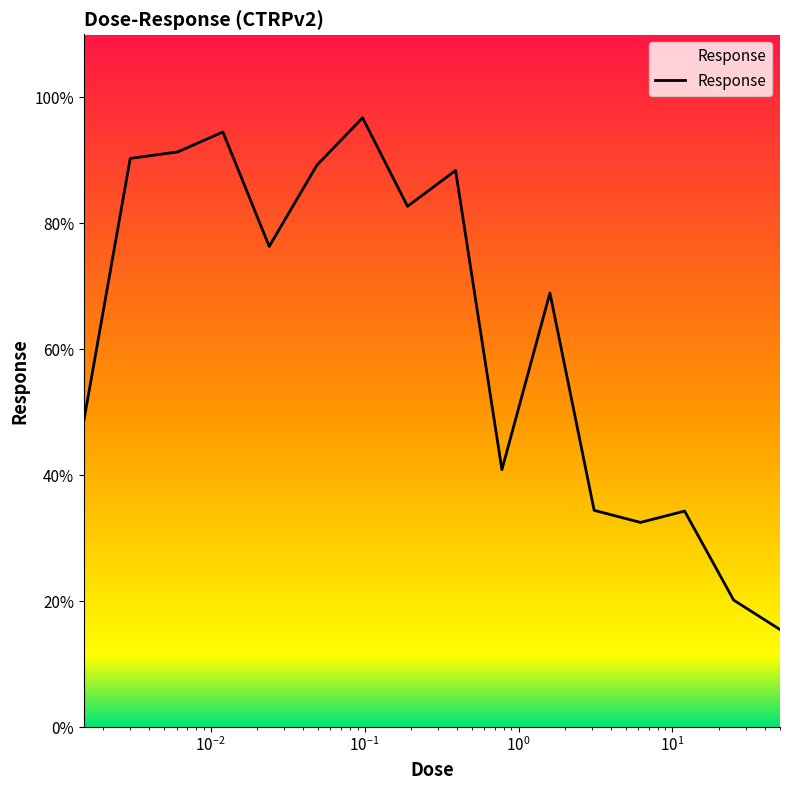

What is the difference between the maximum and minimum values?

81.3